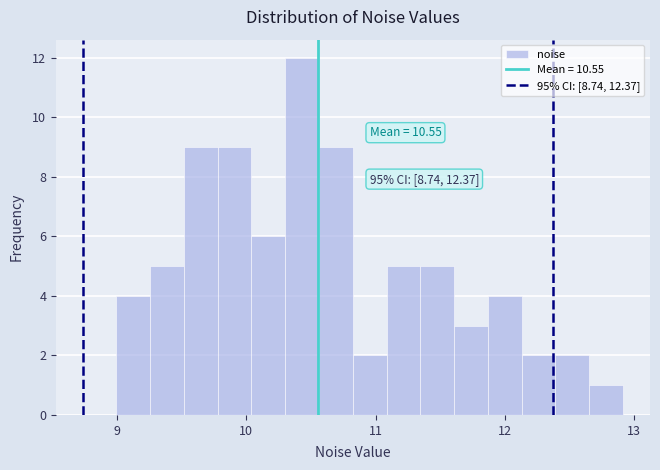

Around what value on the x-axis is the tallest bar? Give the approximate position of its centre, as read against the axis.

10.4